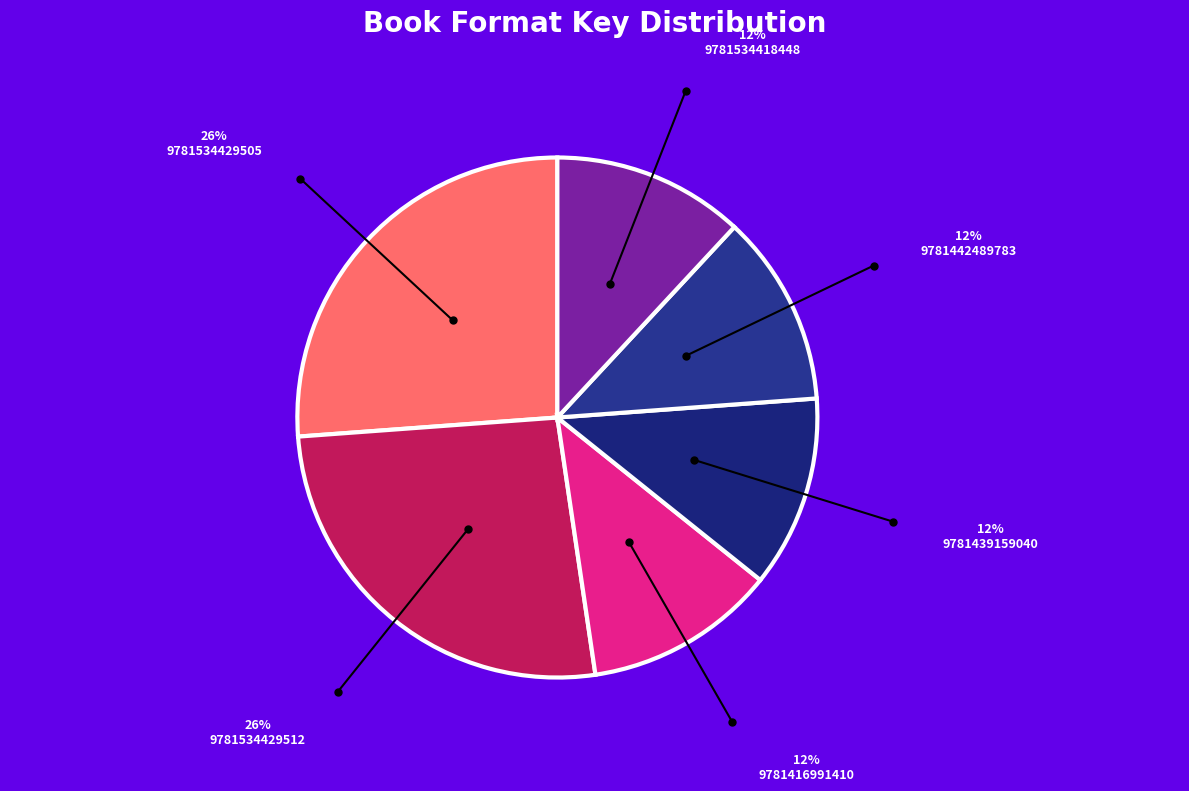

What is the ratio of the value at 9781439159040 to the value at 9781416991410?

1.0